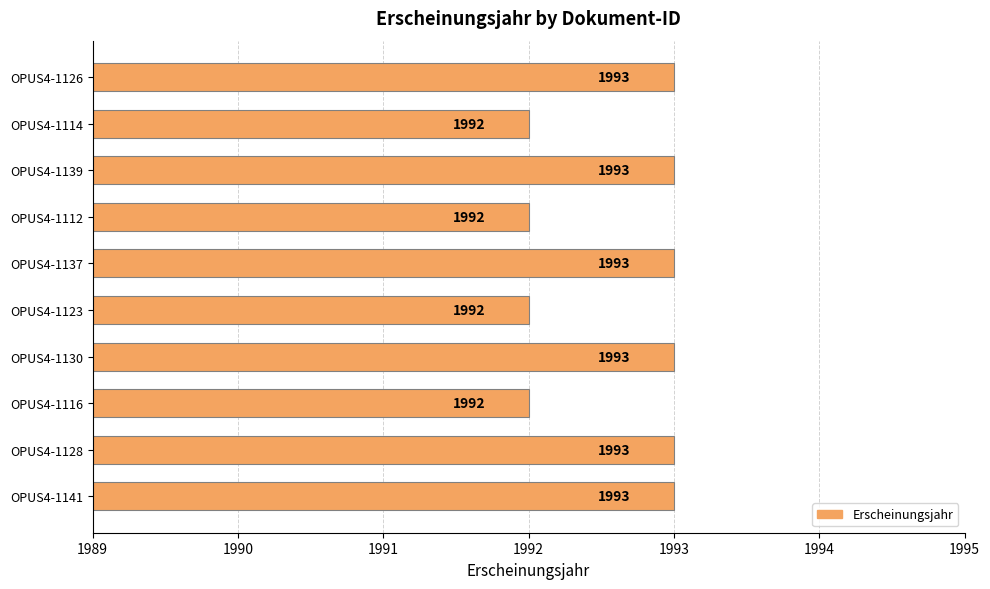

What is the sum of all values?

19926